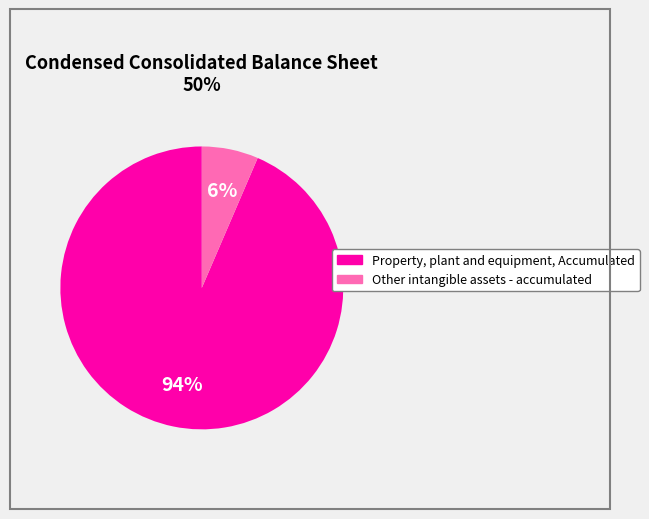

Is Other intangible assets - accumulated the majority of the pie?

No